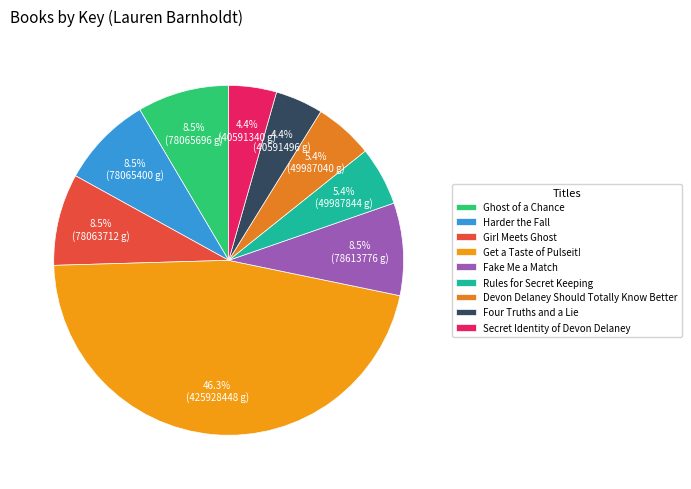

What percentage do Devon Delaney Should Totally Know Better and Secret Identity of Devon Delaney together represent?

9.8%